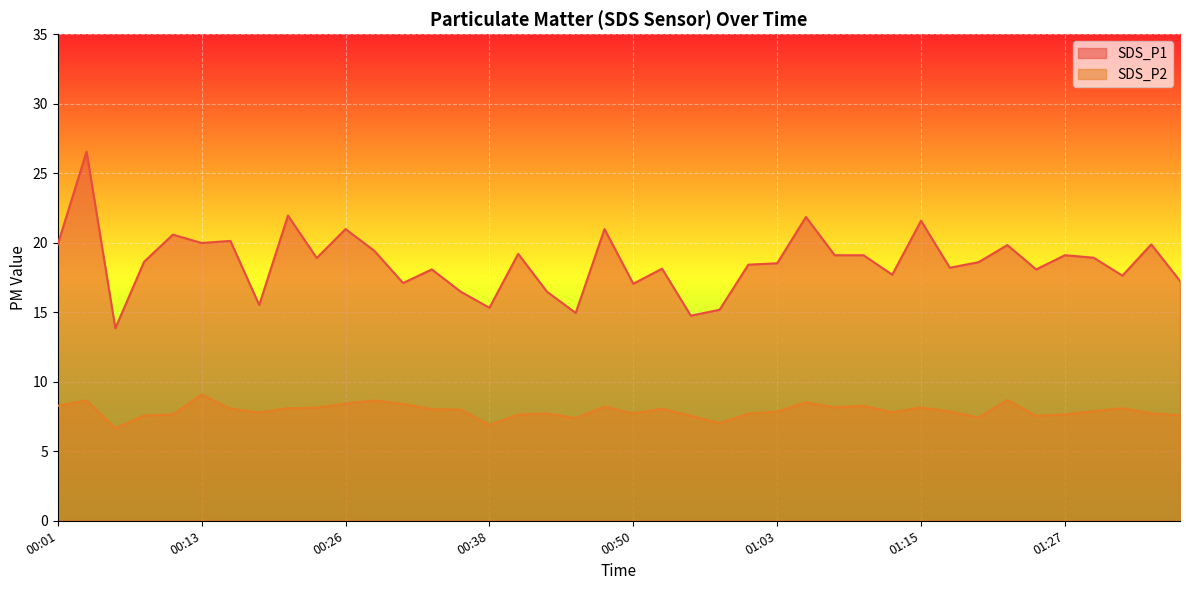

Reading right to left, list all the values displayed in this chart.

SDS_P1: 01:37=17.2	01:34=19.9	01:32=17.6	01:29=18.9	01:27=19.1	01:25=18.1	01:22=19.8	01:20=18.6	01:17=18.2	01:15=21.6	01:12=17.7	01:10=19.1	01:08=19.1	01:05=21.9	01:03=18.5	01:00=18.4	00:58=15.2	00:55=14.8	00:53=18.1	00:50=17.1	00:48=21.0	00:46=14.9	00:43=16.5	00:41=19.2	00:38=15.3	00:36=16.5	00:33=18.1	00:31=17.1	00:28=19.4	00:26=21.0	00:23=18.9	00:21=21.9	00:18=15.5	00:16=20.1	00:13=20.0	00:11=20.6	00:08=18.6	00:06=13.8	00:03=26.6	00:01=19.9
SDS_P2: 01:37=7.6	01:34=7.7	01:32=8.1	01:29=7.9	01:27=7.7	01:25=7.5	01:22=8.7	01:20=7.4	01:17=7.8	01:15=8.2	01:12=7.8	01:10=8.3	01:08=8.2	01:05=8.5	01:03=7.8	01:00=7.7	00:58=7.0	00:55=7.5	00:53=8.1	00:50=7.7	00:48=8.2	00:46=7.4	00:43=7.7	00:41=7.6	00:38=6.9	00:36=8.0	00:33=8.0	00:31=8.4	00:28=8.7	00:26=8.4	00:23=8.1	00:21=8.1	00:18=7.8	00:16=8.1	00:13=9.1	00:11=7.7	00:08=7.6	00:06=6.7	00:03=8.7	00:01=8.3